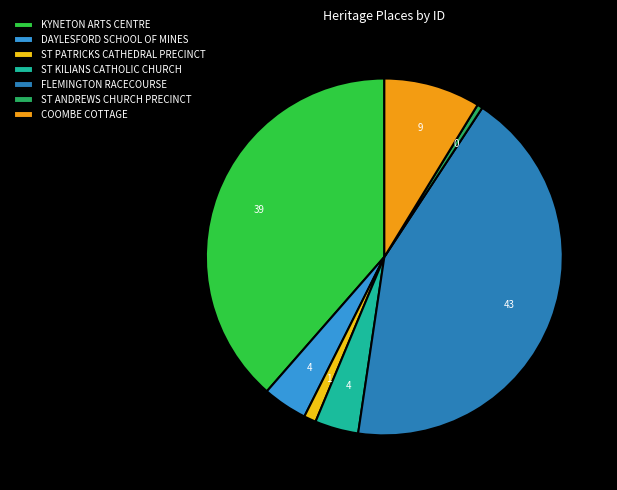

Does ST KILIANS CATHOLIC CHURCH represent more than half of the total?

No